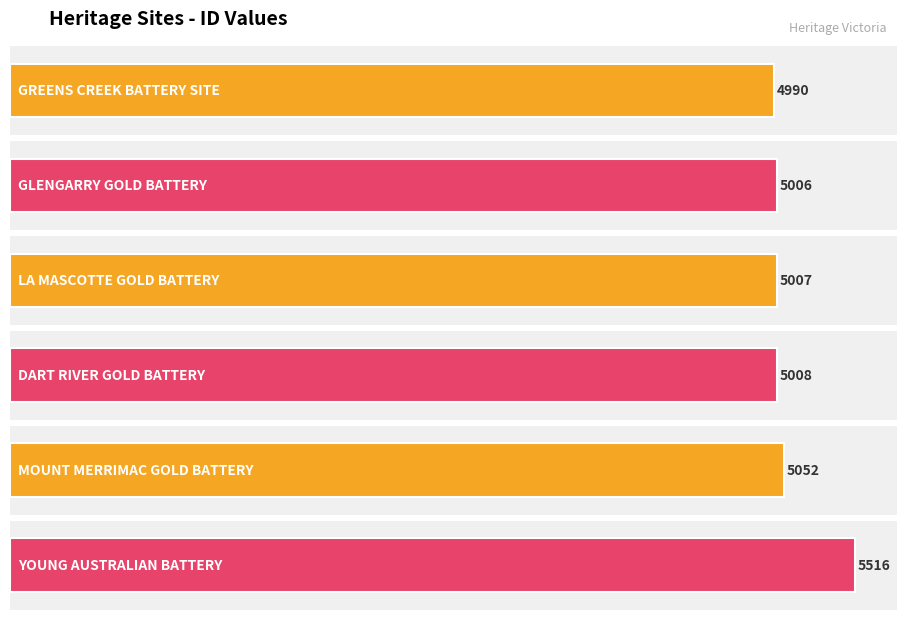

How many values are below 5008?

3